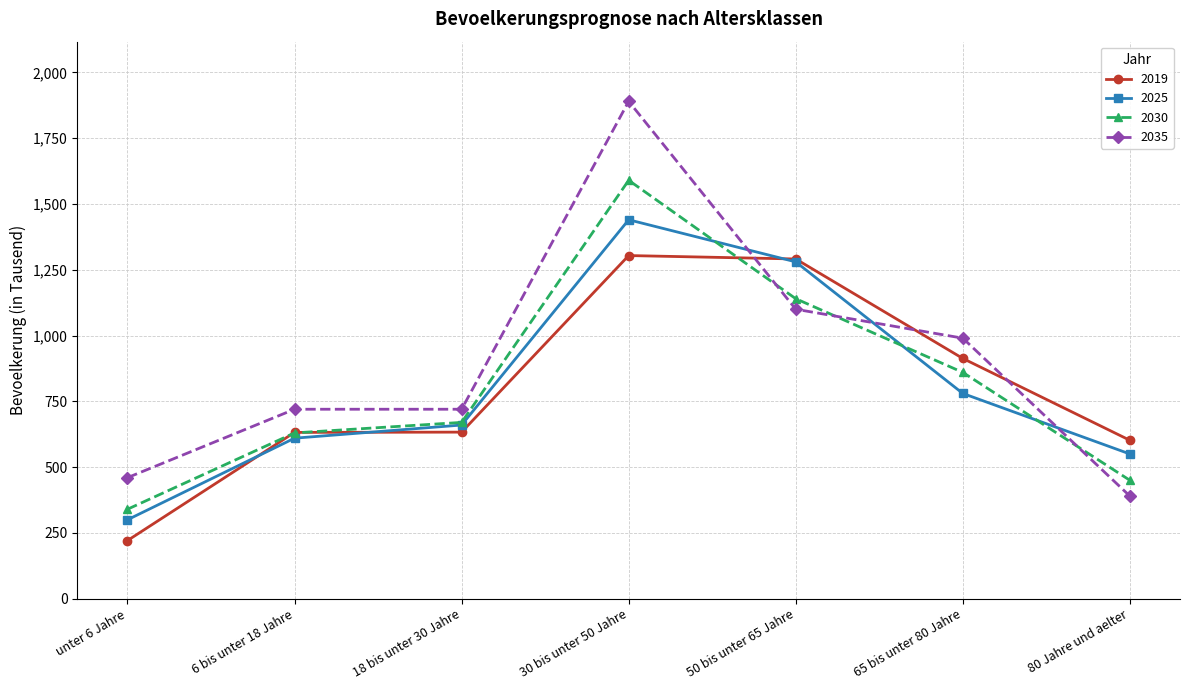

Which series has the largest total across all categories?

2035